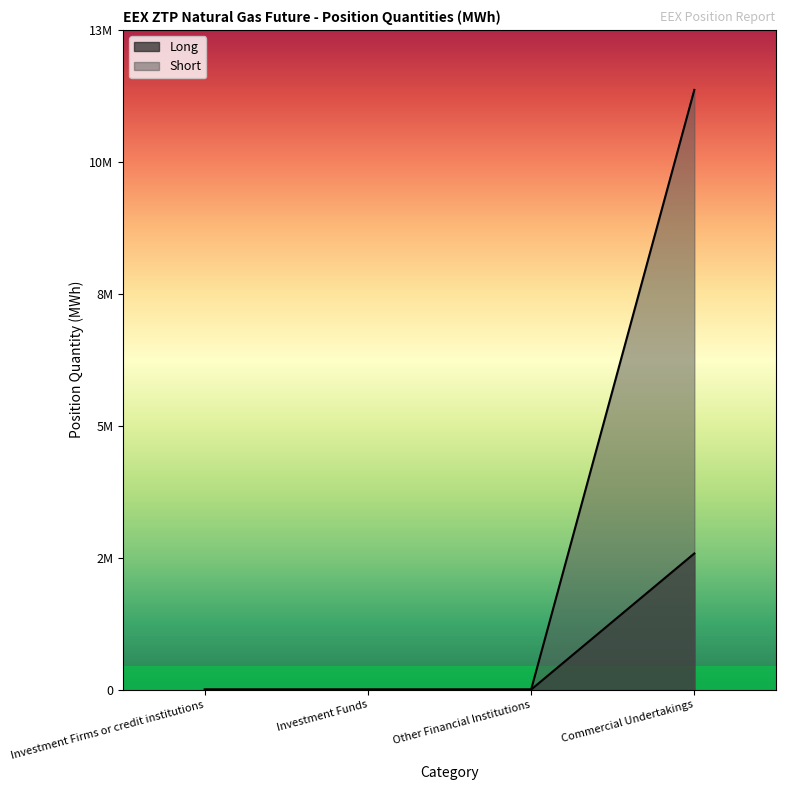

True or false: Short and Long intersect in this chart.

False